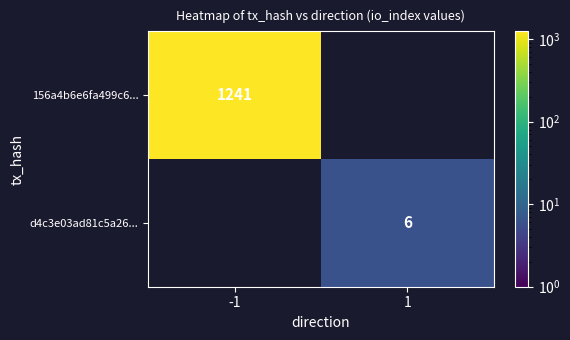

True or false: d4c3e03ad81c5a26... has a value of 6 at 1.

True